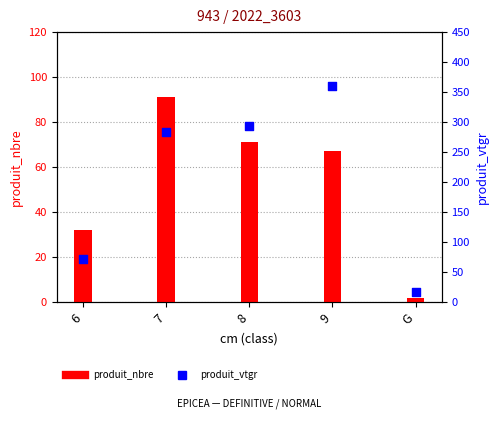

What is the total value across all series at G?

18.7